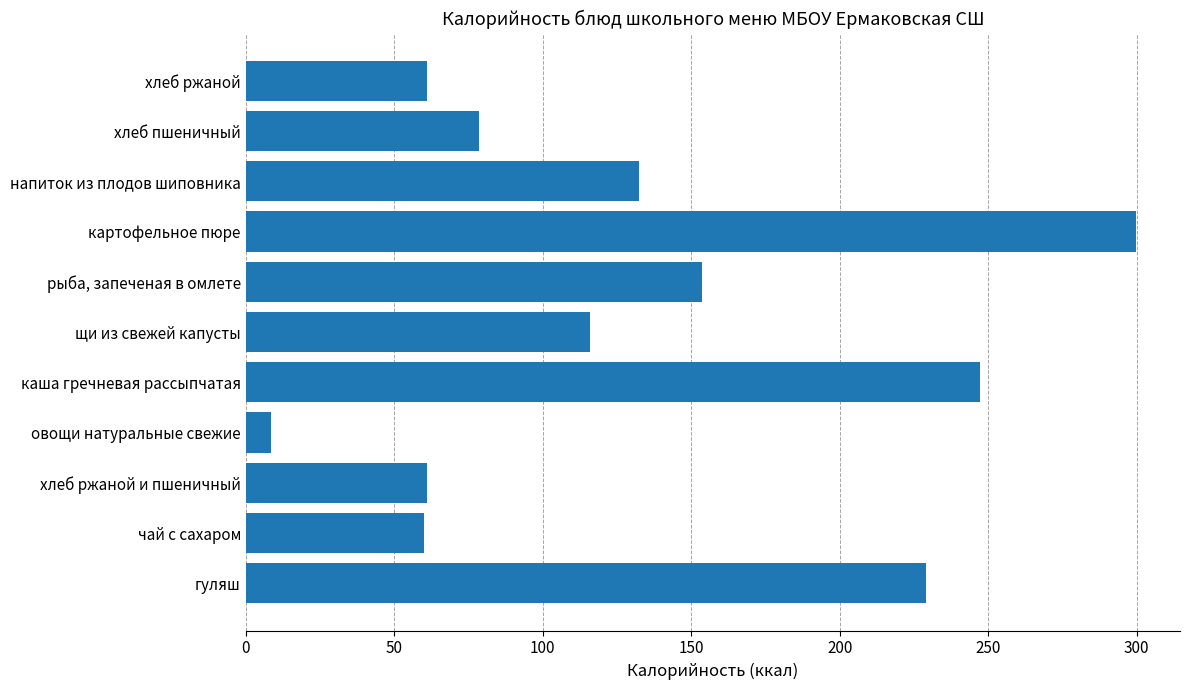

Which category has the highest value across all series?

картофельное пюре